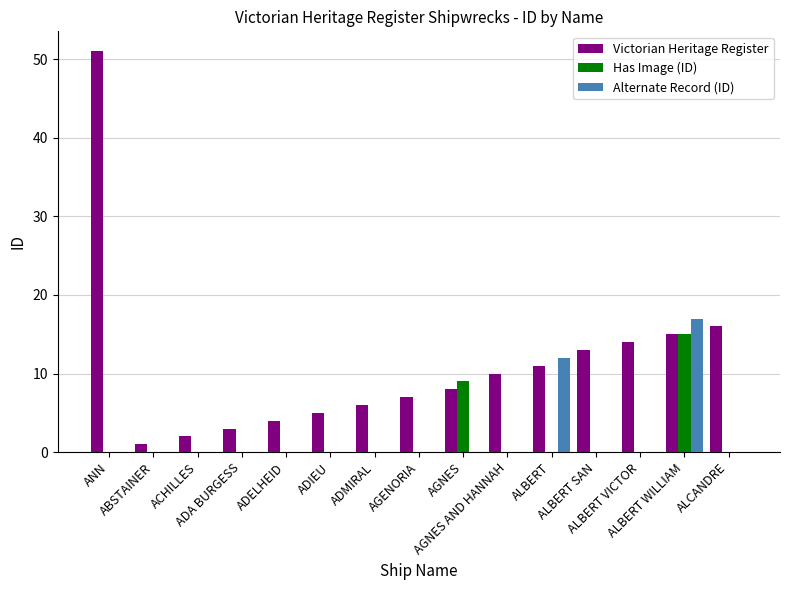

What is the total value across all series at ALBERT?

23